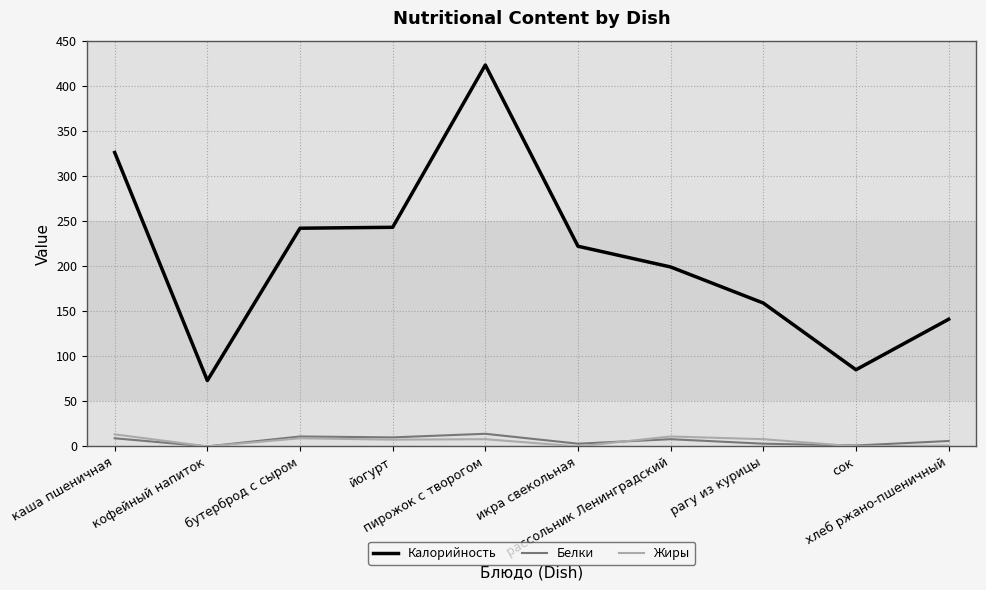

At how many categories does at least one series exceed 24?

10